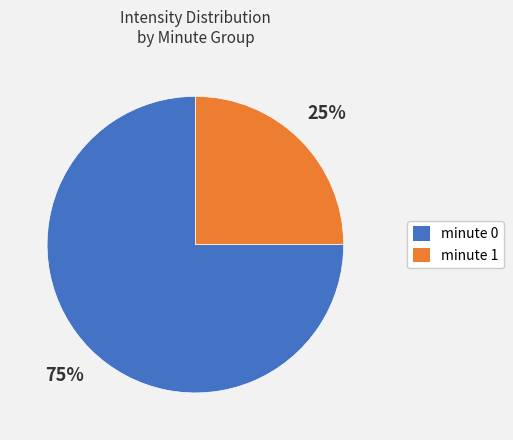

Is it true that minute 0 is 75% of the pie?

True